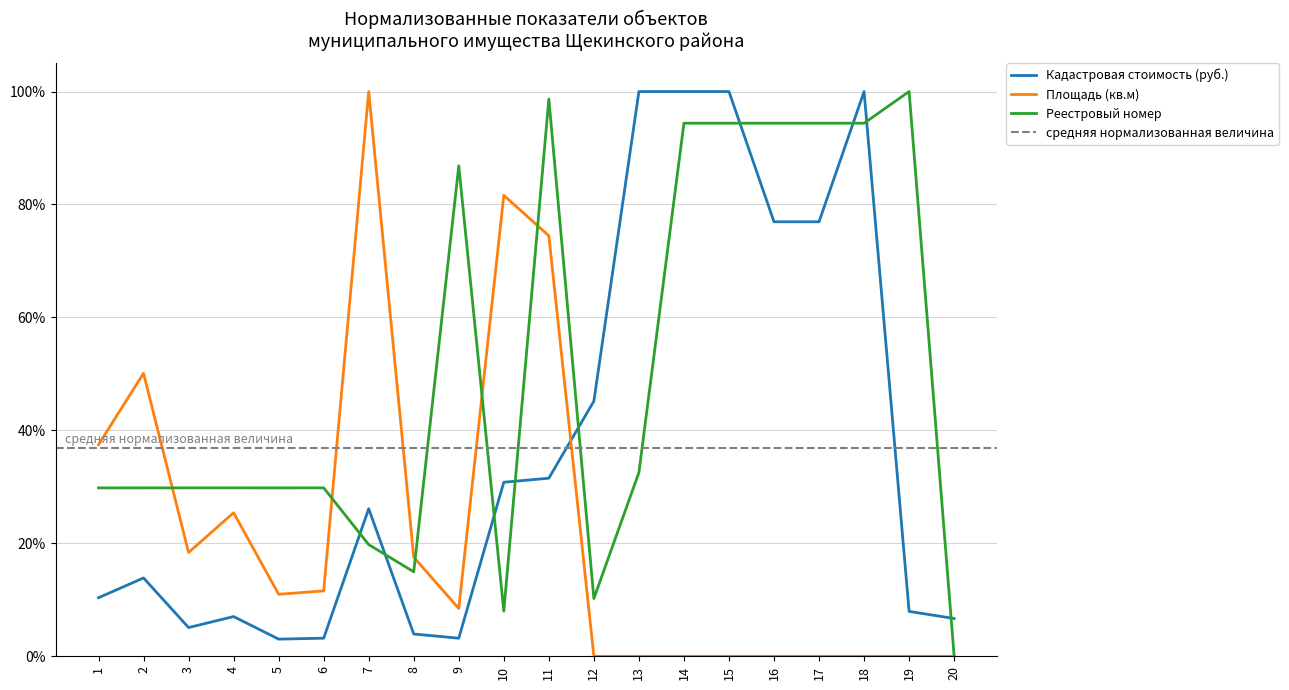

Rank the series at 10 from highest to lowest value.

Площадь (кв.м), Кадастровая стоимость (руб.), Реестровый номер